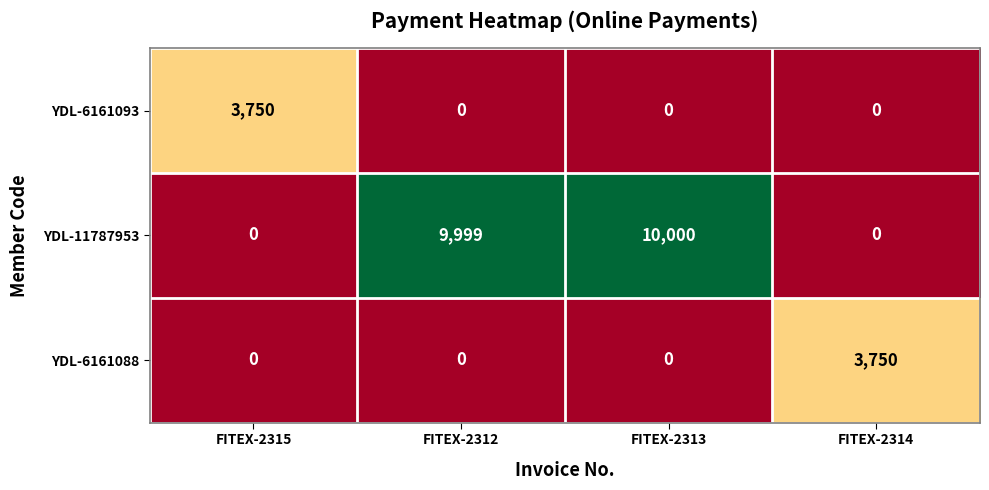

The value of YDL-6161088 at FITEX-2314 is 3750. True or false?

True